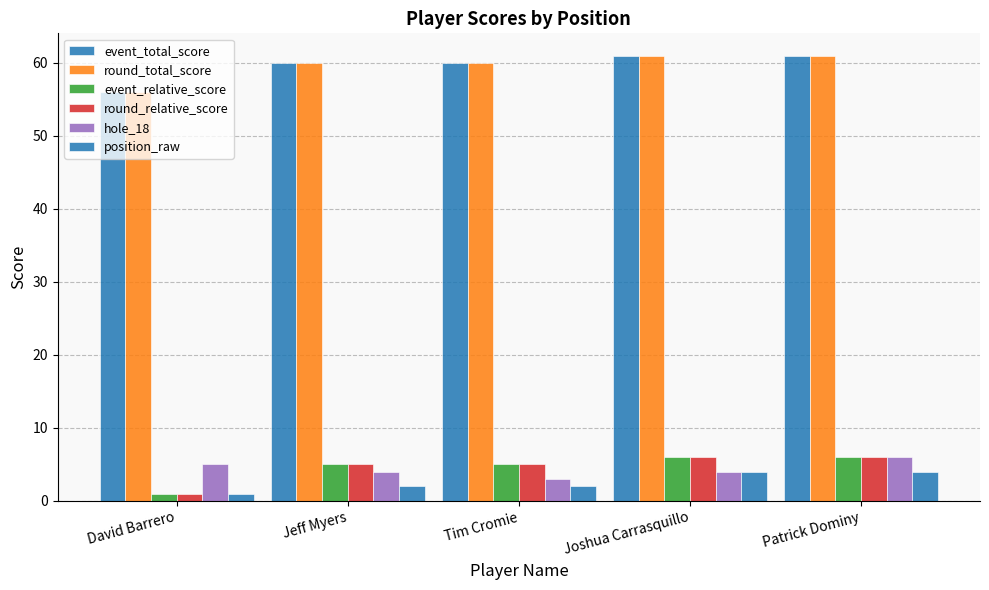

List the series in order of their peak value, highest first.

event_total_score, round_total_score, event_relative_score, round_relative_score, hole_18, position_raw